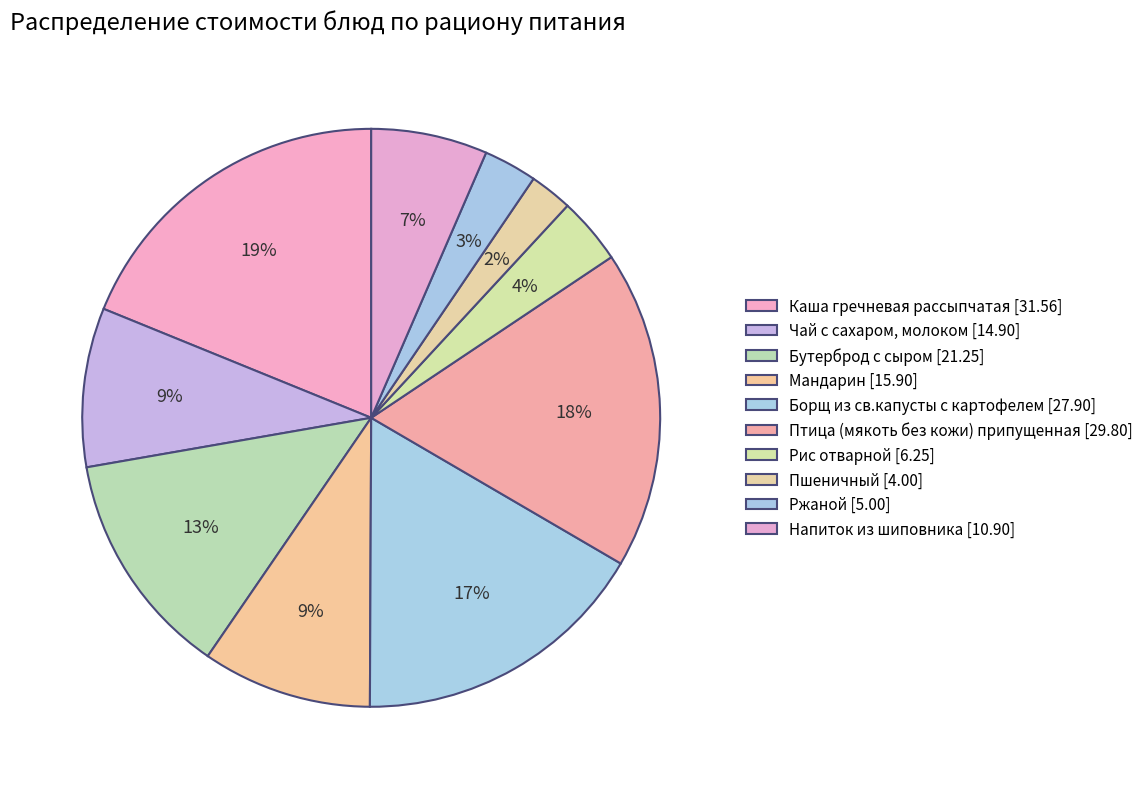

How many slices are in this pie chart?

10